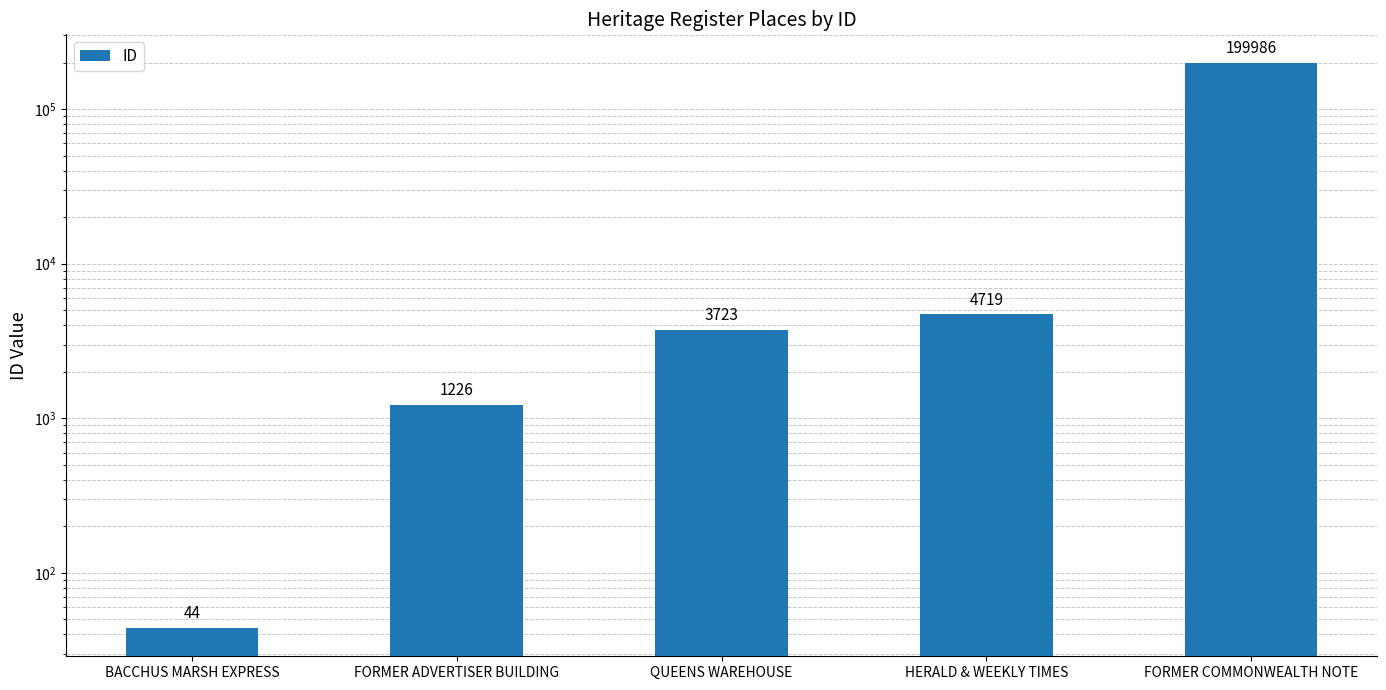

What is the greatest value displayed?

199986